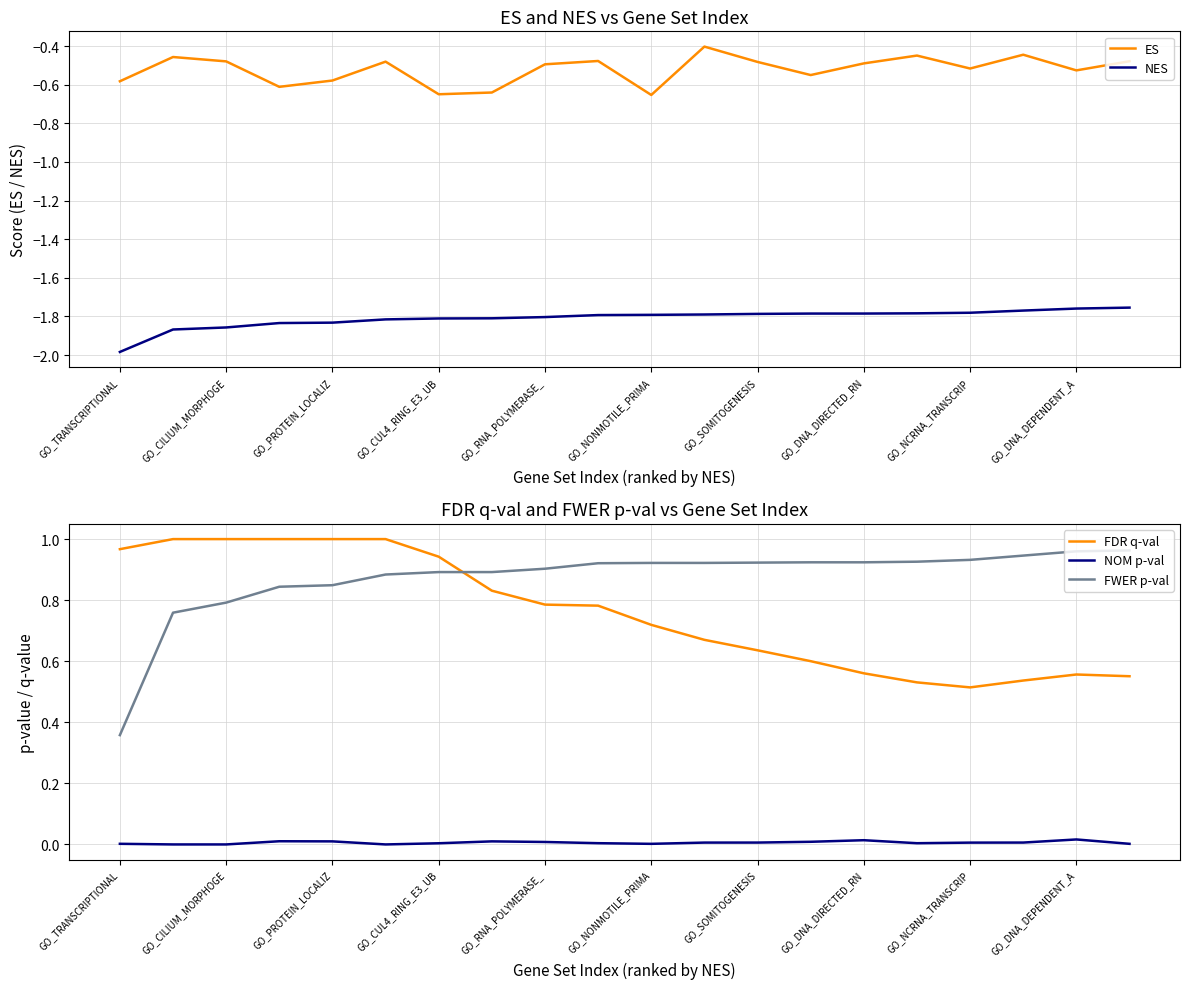

True or false: NOM p-val and FWER p-val cross at least once.

False